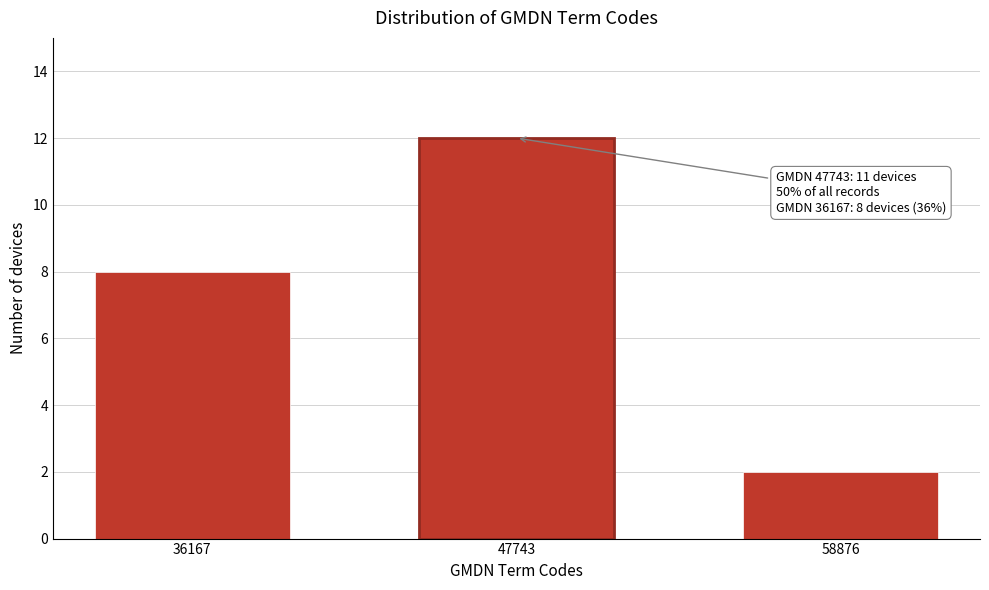

Reading left to right, list all the values displayed in this chart.

36167=8	47743=12	58876=2